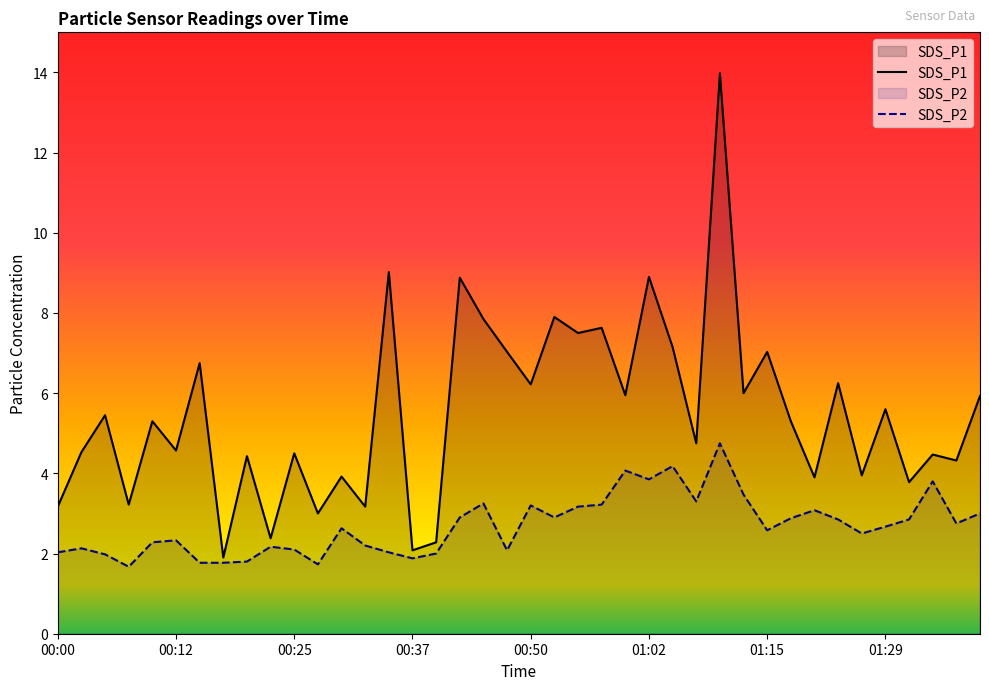

The SDS_P1 series shows 7.0 at 19. True or false?

True